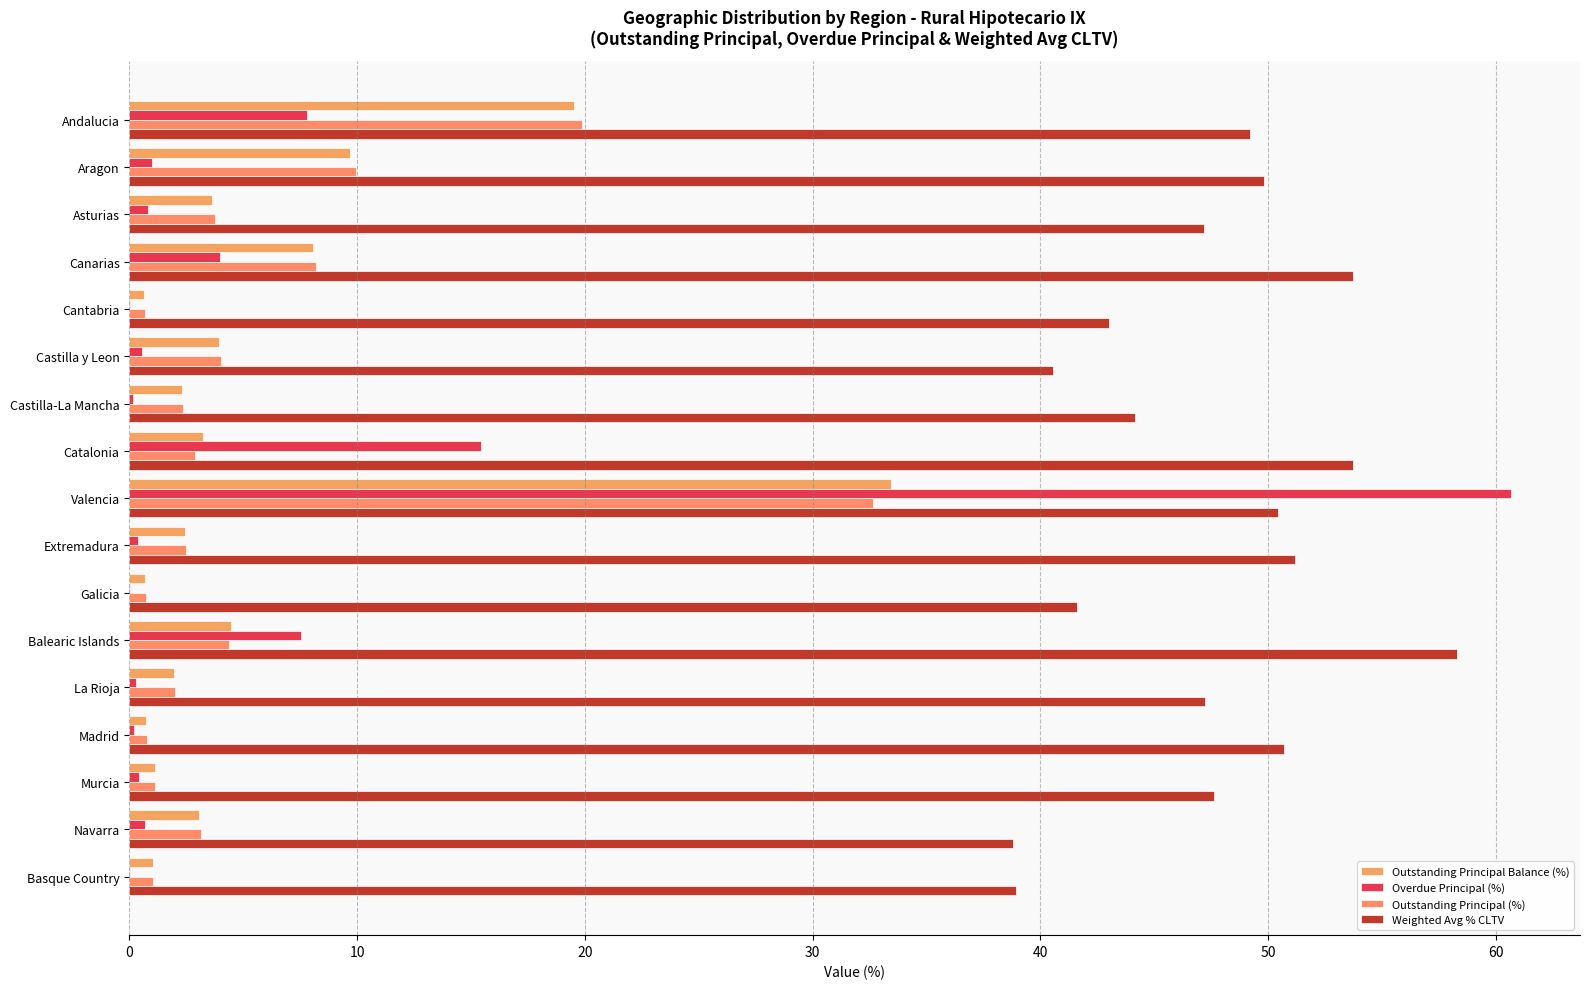

What is the greatest value displayed?

60.7